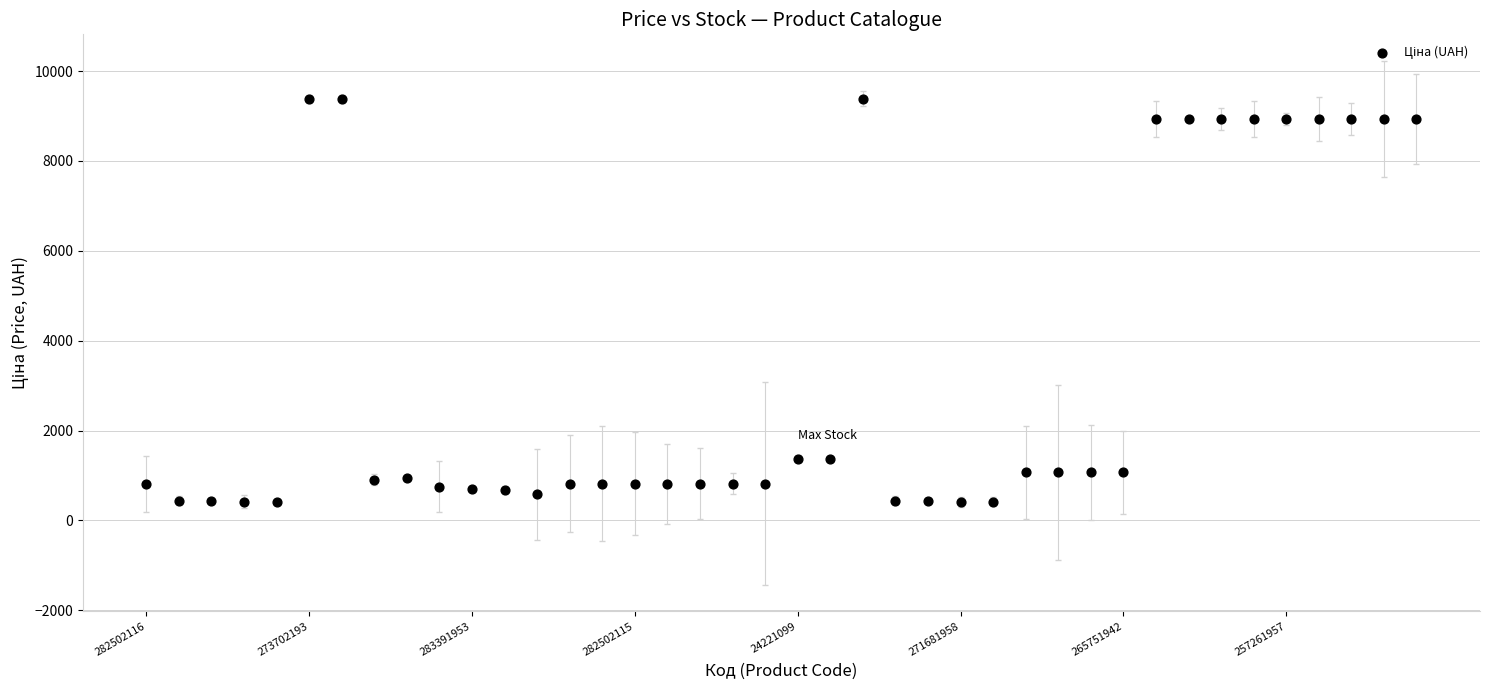

Count the number of points in this scatter plot.

40